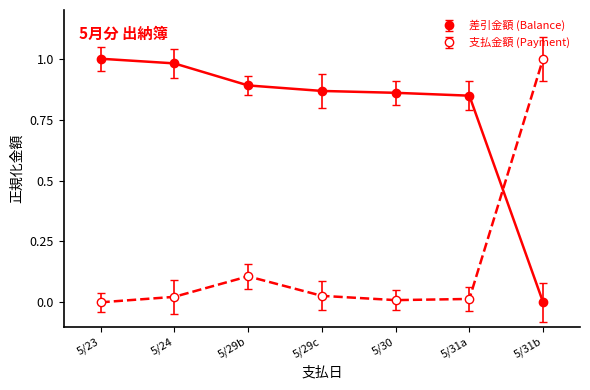

How many values in the 差引金額 (Balance) series exceed 0?

6